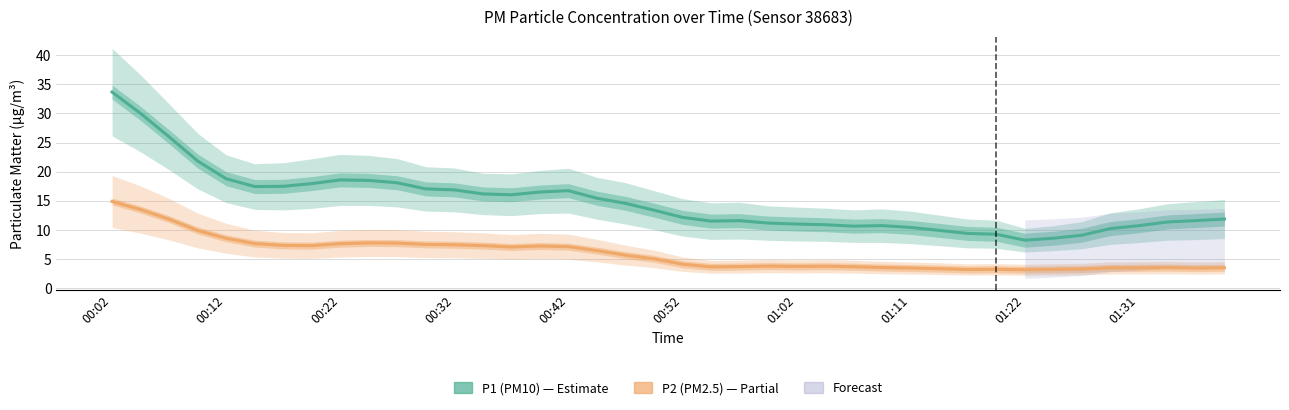

What is the value of the P2 (PM2.5) point at the 9th from the left?

7.6